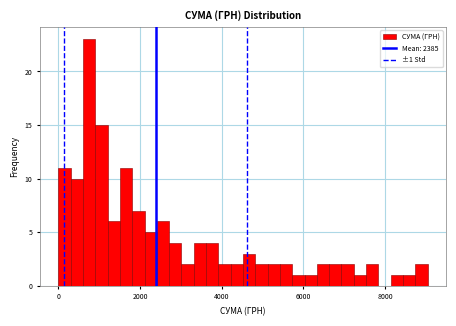

Read against the x-axis, roughly where is the centre of the tallest bar?

800